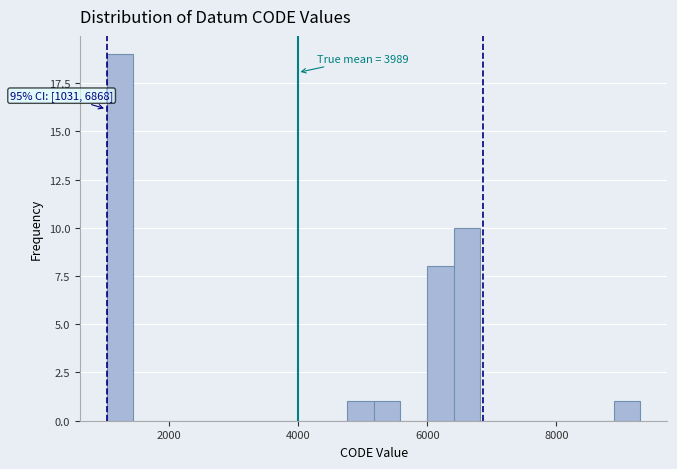

Around what value on the x-axis is the tallest bar? Give the approximate position of its centre, as read against the axis.

1200